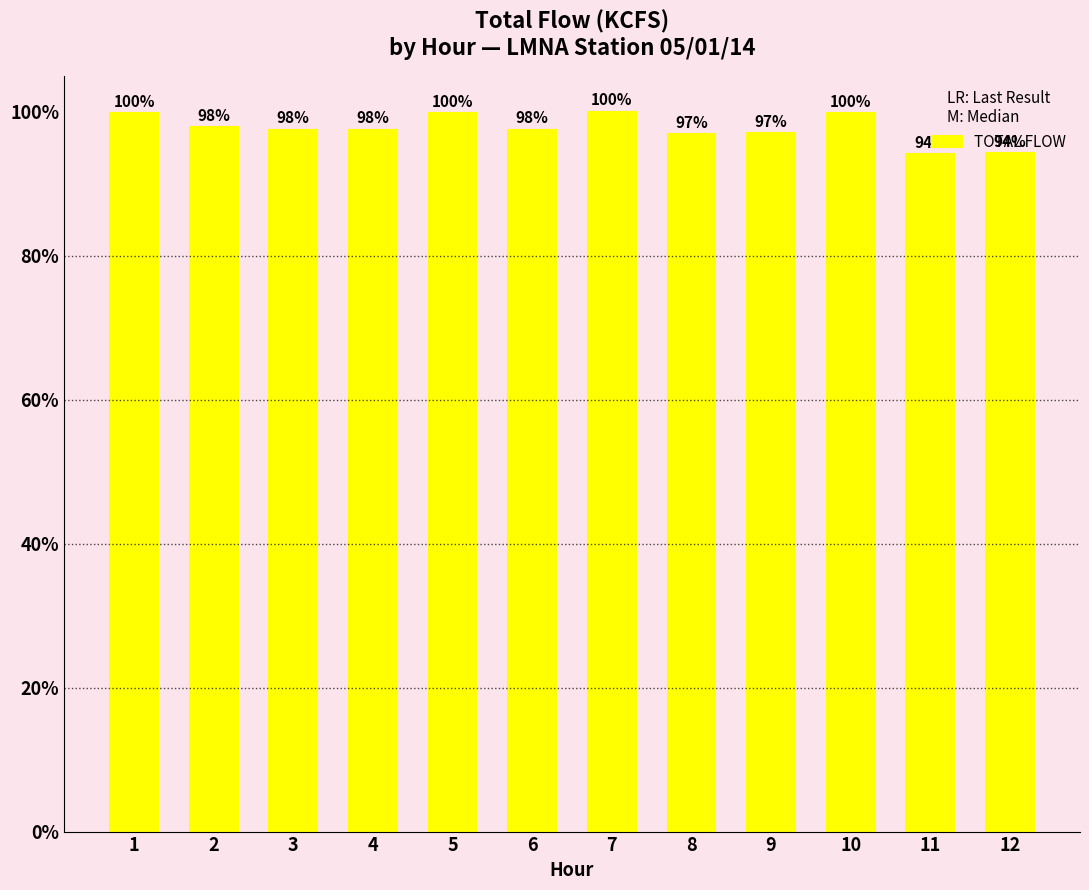

Approximately how many times larger is the value at 8 compared to 2?

1.0